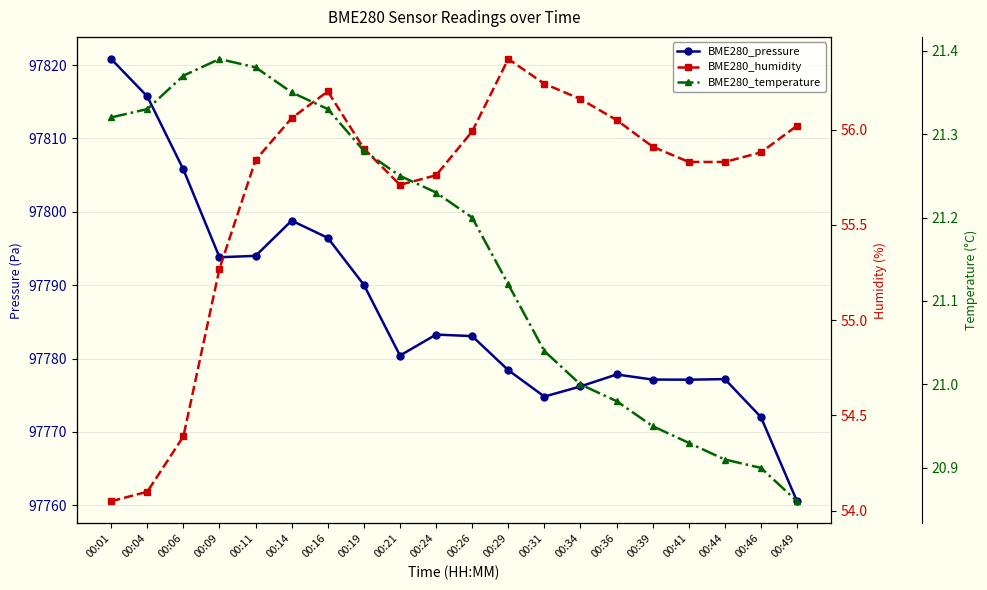

True or false: BME280_pressure has more than 0 points higher than both neighbors.

True